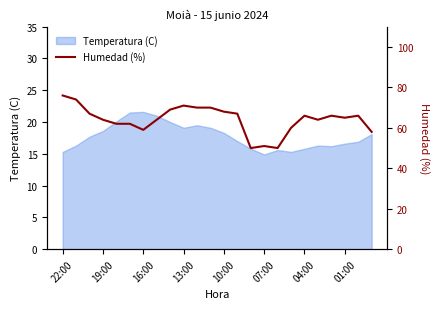

The Temperatura (C) series shows 14.9 at 07:00. True or false?

True